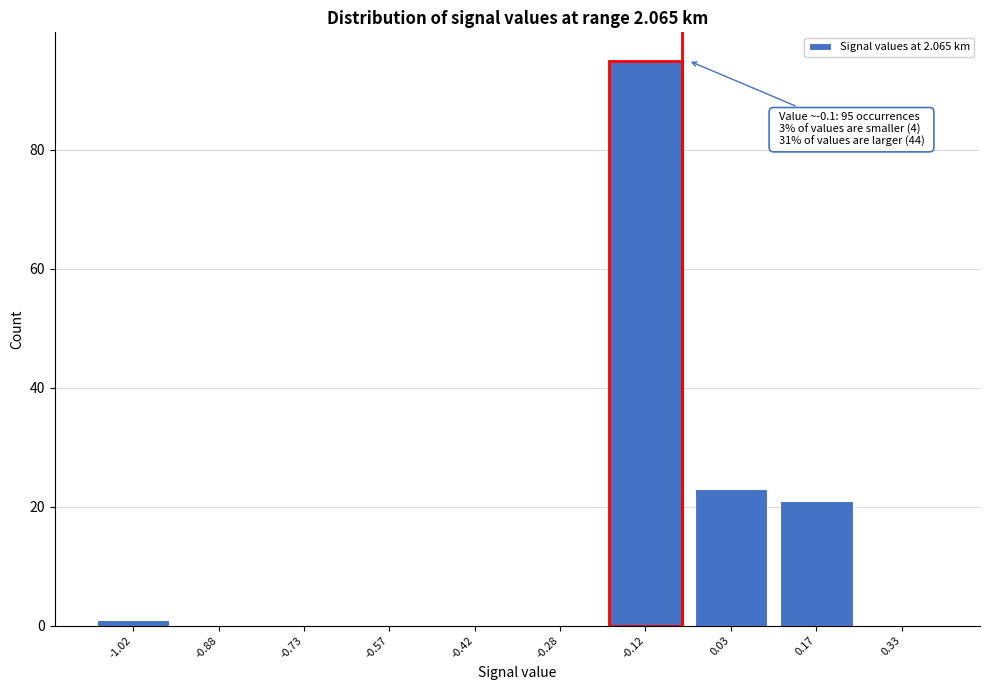

Reading right to left, what are all the values shown in this chart?

0.33=0	0.17=21	0.03=23	-0.12=95	-0.28=0	-0.42=0	-0.57=0	-0.73=0	-0.88=0	-1.02=1